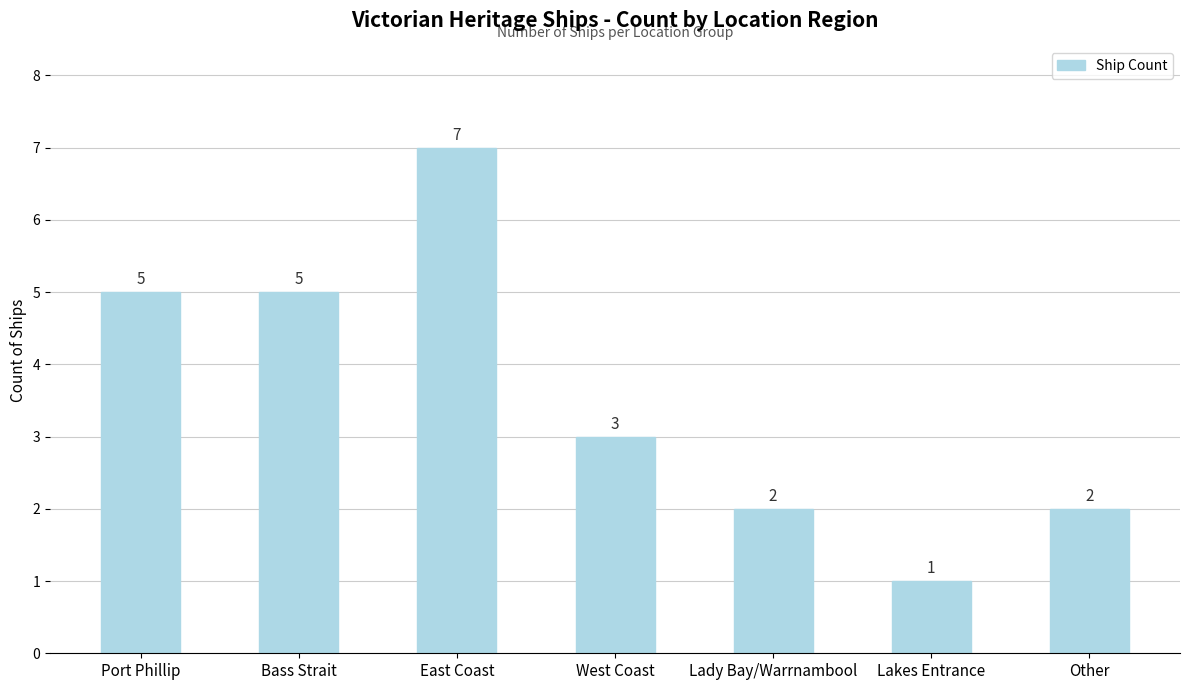

Does the chart contain any negative values?

No